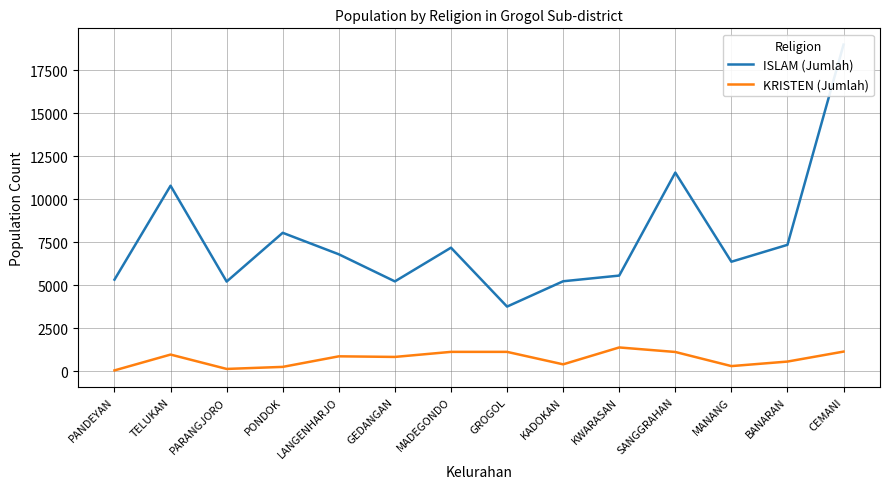

What is the greatest value displayed?

18983